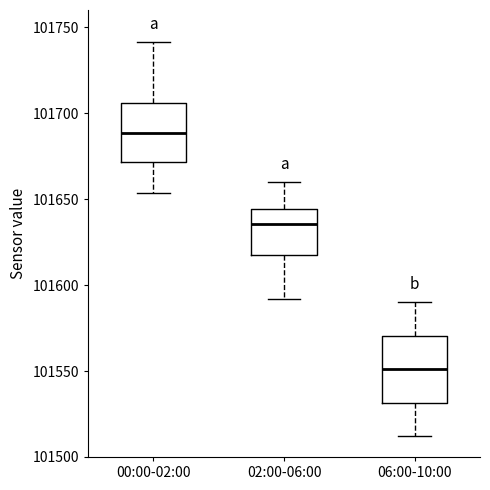

Reading left to right, transcribe this box plot: for each box, give where its median line is, the range the box spans, and where its two whiskers end, as read against the y-axis. The values are not printed on the chart, so give them approximately, as read against the axis.

00:00-02:00: median 101690, box 101670 to 101705, whiskers 101655 to 101740
02:00-06:00: median 101635, box 101615 to 101645, whiskers 101590 to 101660
06:00-10:00: median 101550, box 101530 to 101570, whiskers 101510 to 101590